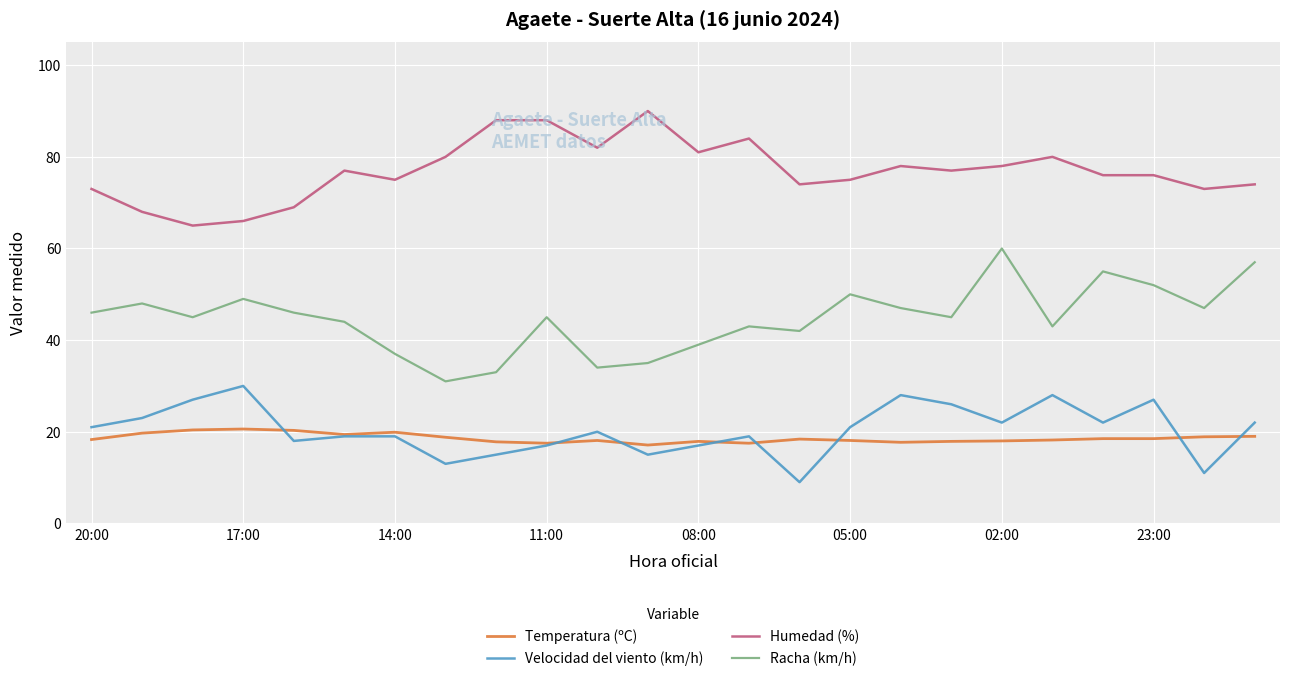

True or false: Racha (km/h) and Temperatura (ºC) intersect in this chart.

False